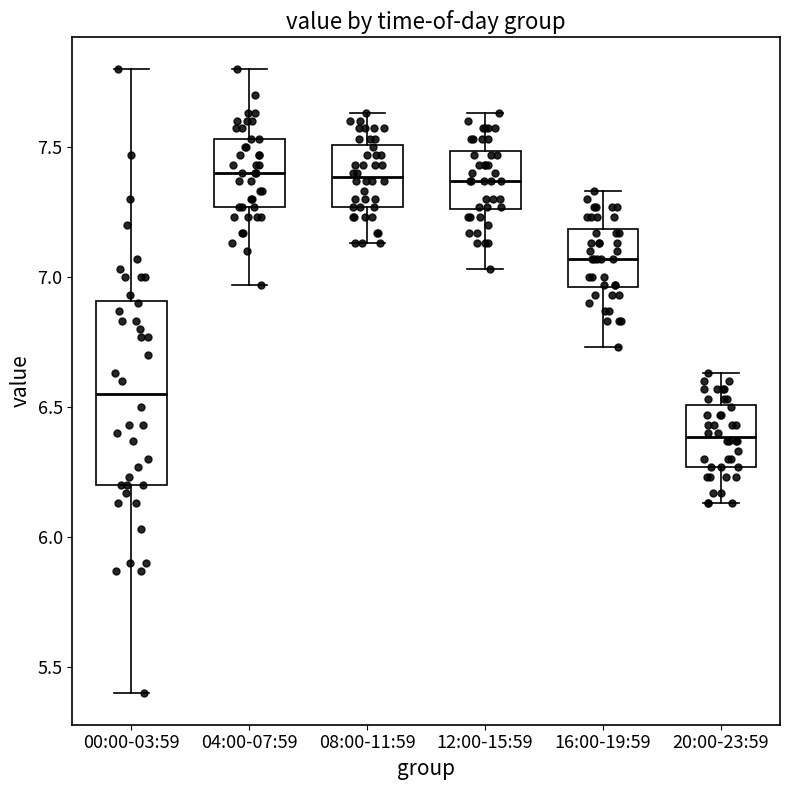

Where does the median line of the box for 20:00-23:59 sit on the y-axis? The values are not printed on the chart, so give them approximately, as read against the axis.

6.40